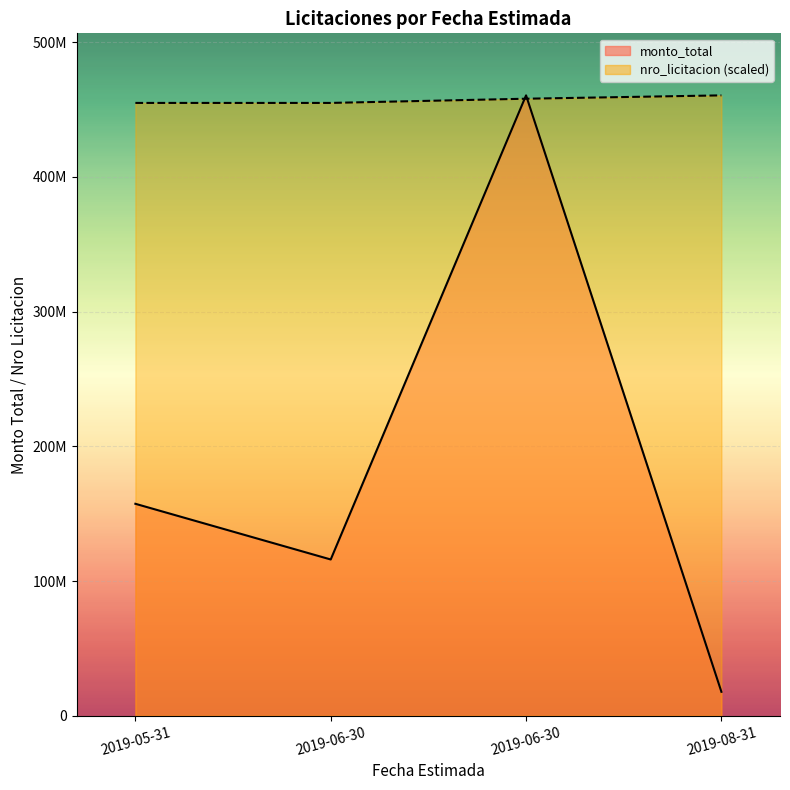

How many categories are shown in the chart?

4